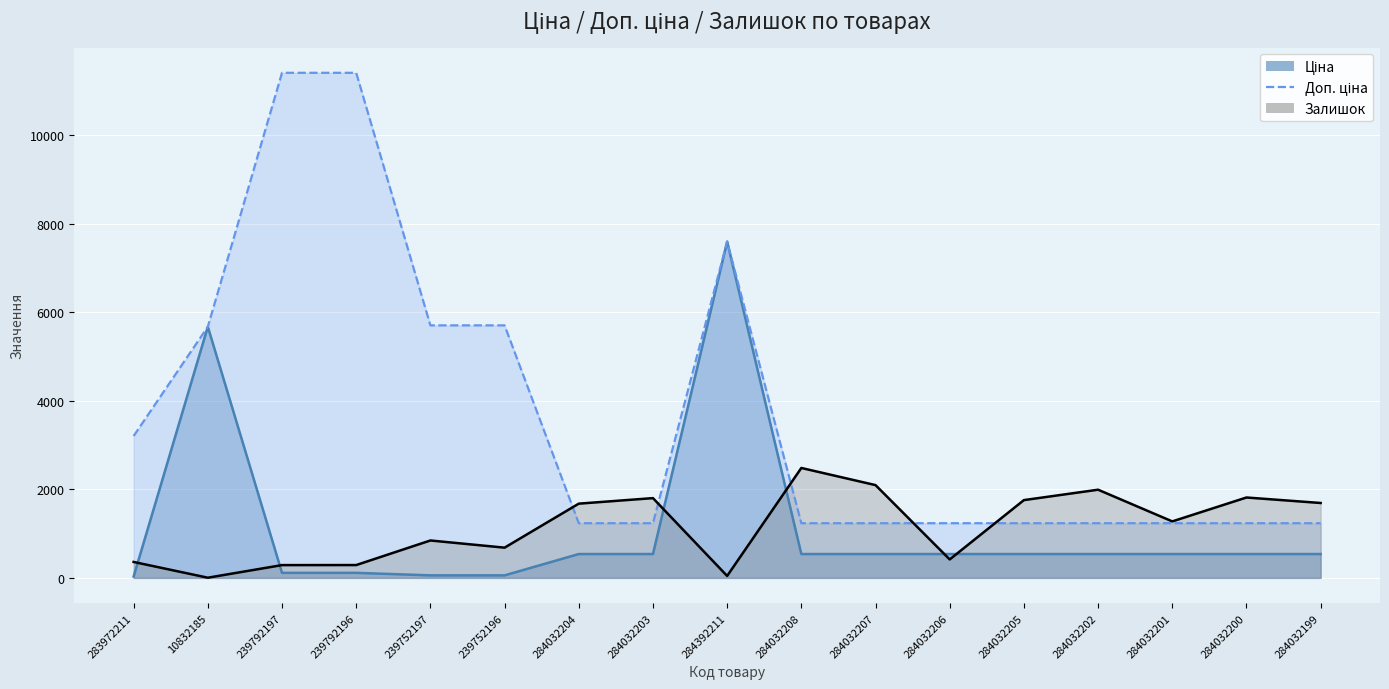

How many lines are shown in the chart?

3